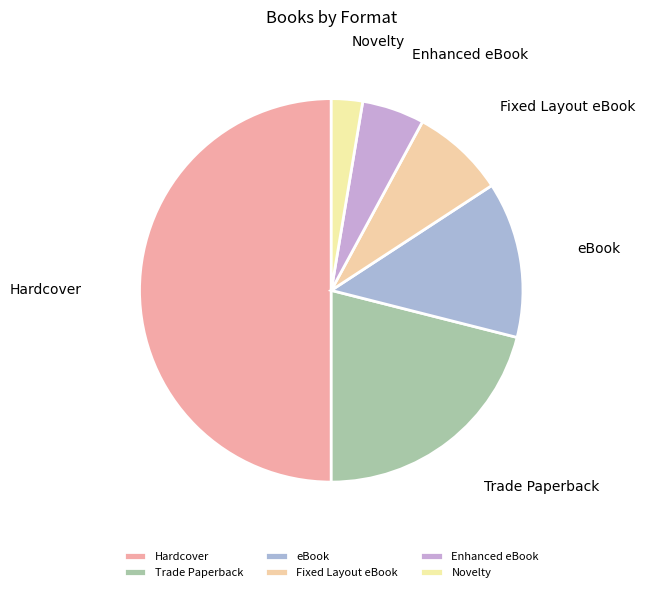

Does Enhanced eBook represent more than half of the total?

No